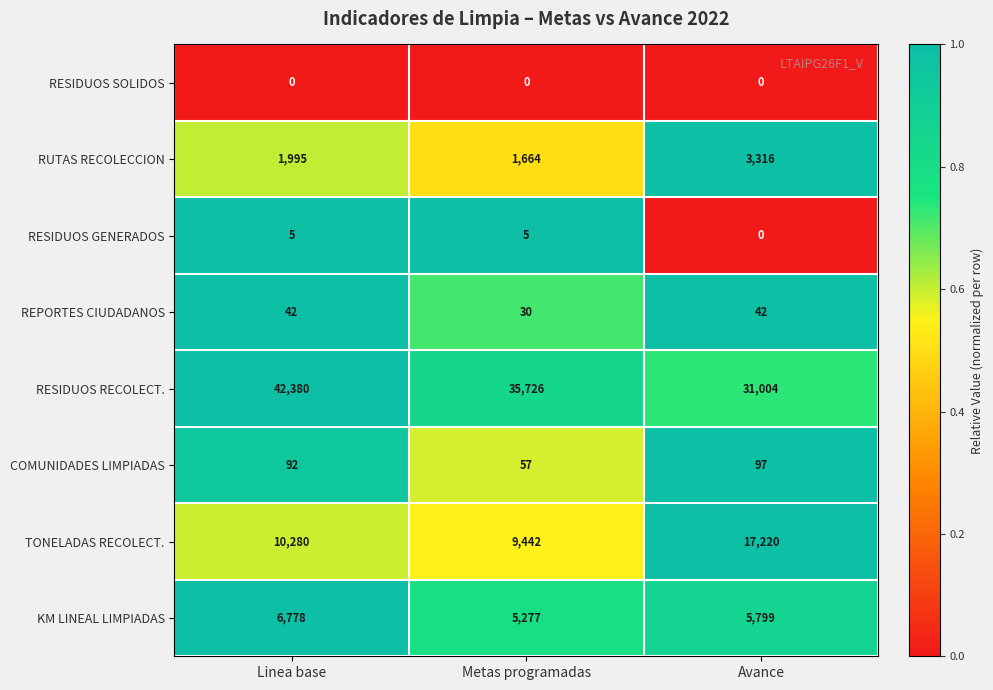

At which label is KM LINEAL LIMPIADAS closest to 6027?

Avance